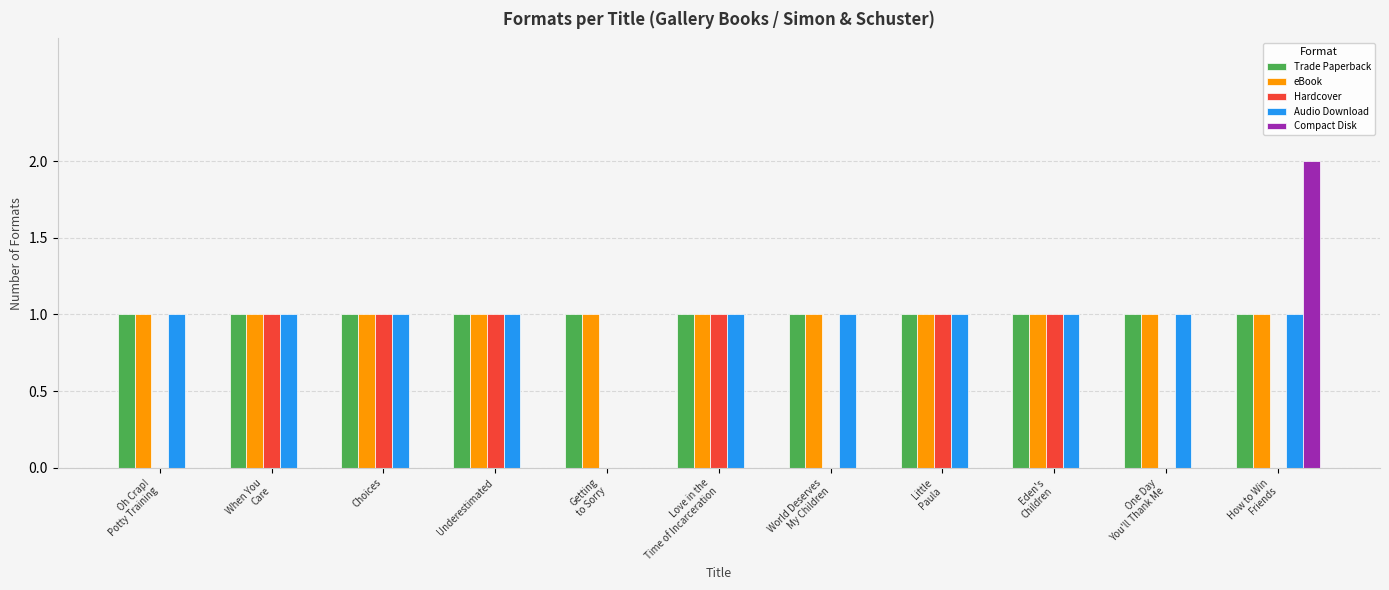

True or false: Compact Disk has a value of 0 at When You
Care.

True